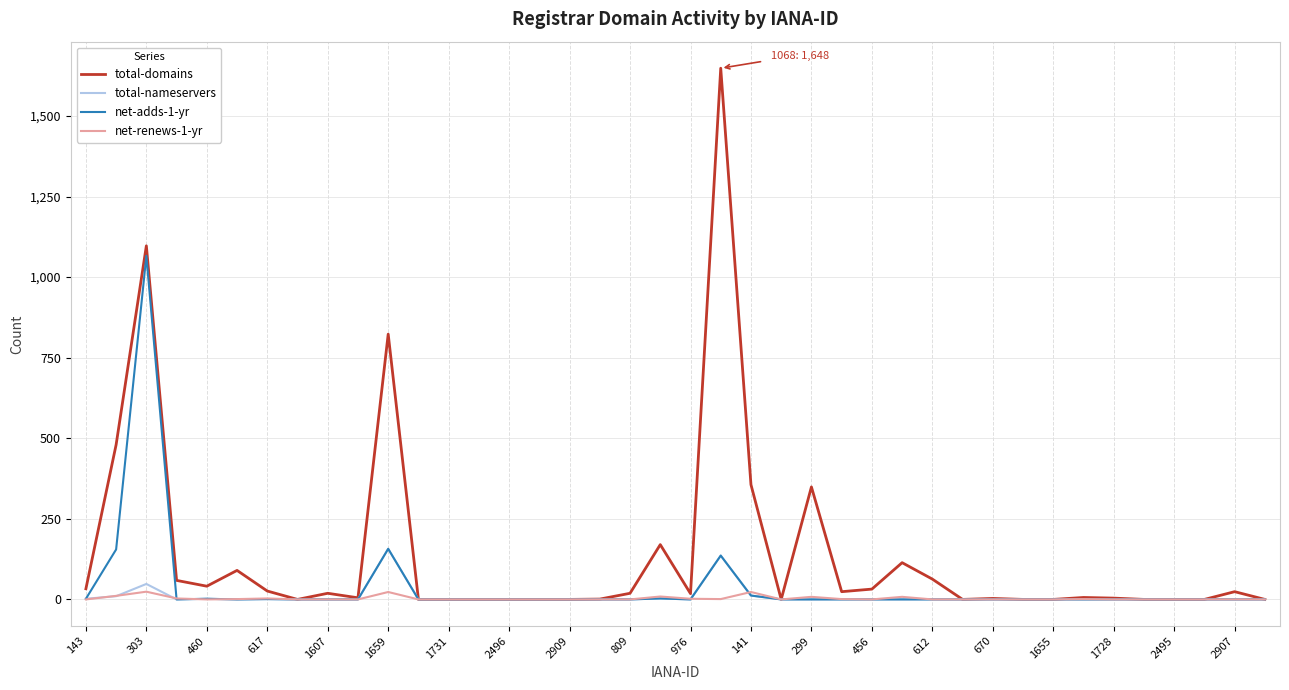

Which series has the largest total across all categories?

total-domains